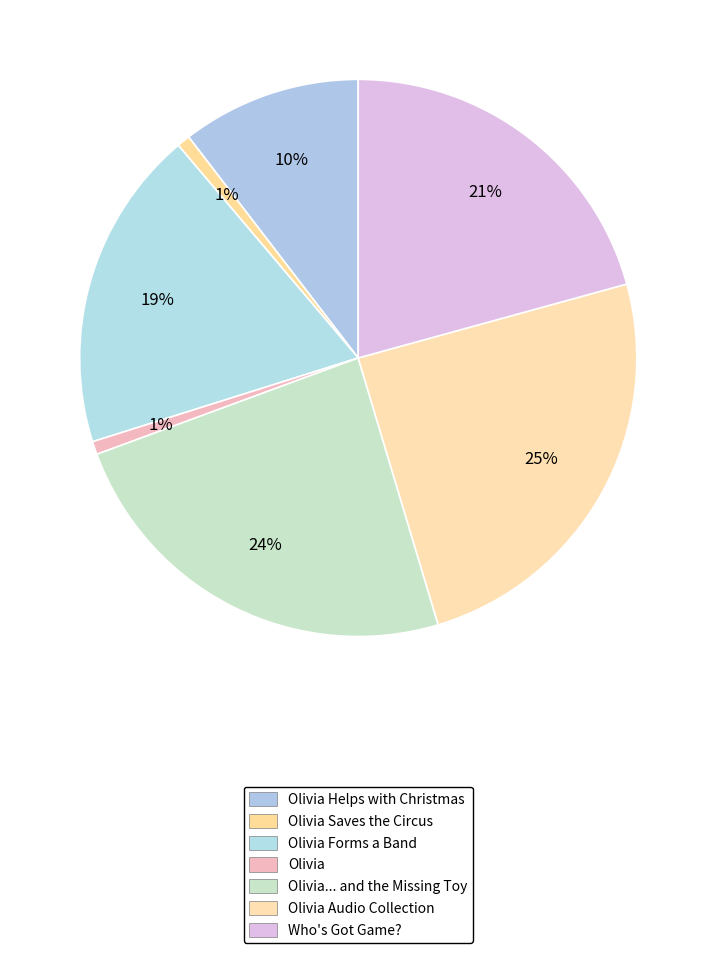

How many segments does this pie chart have?

7